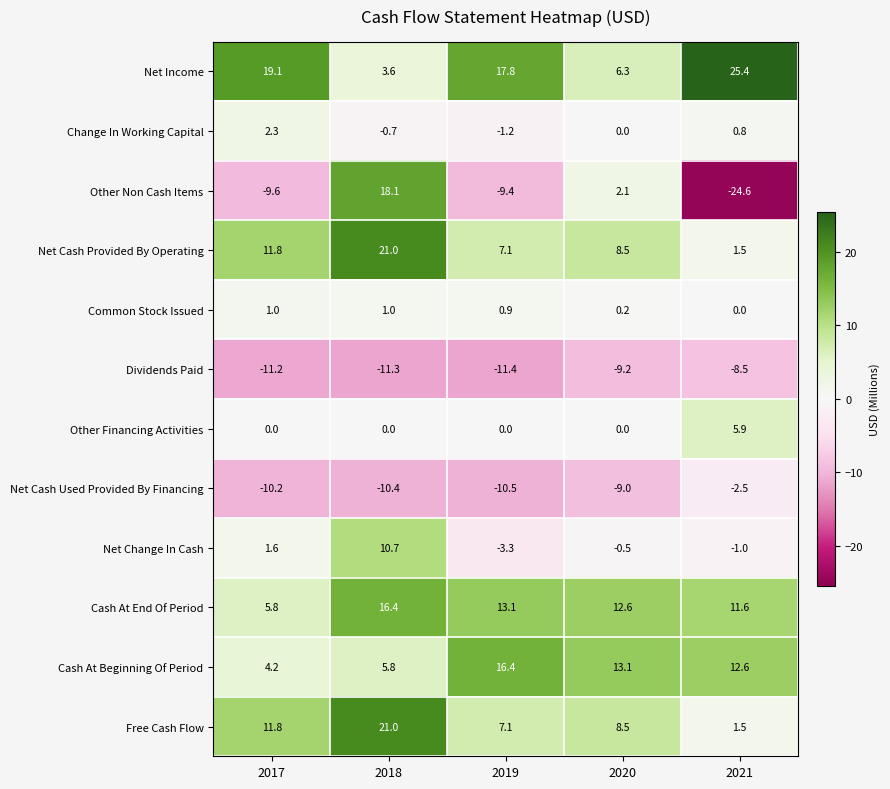

Where is Net Cash Used Provided By Financing nearest to the value -6?

2020